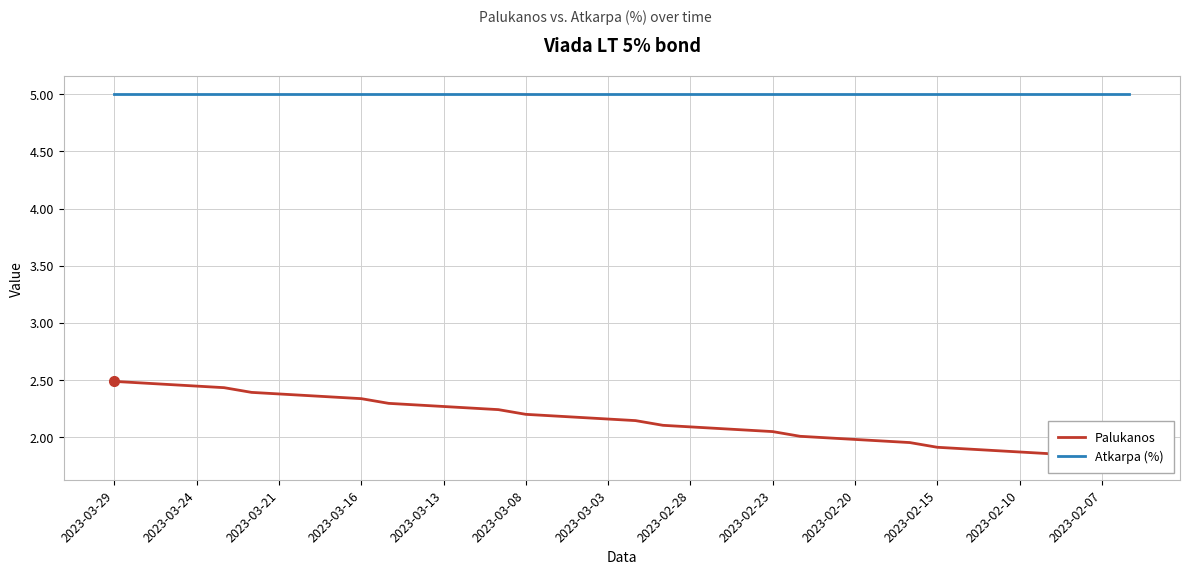

Which series has the largest total across all categories?

Atkarpa (%)